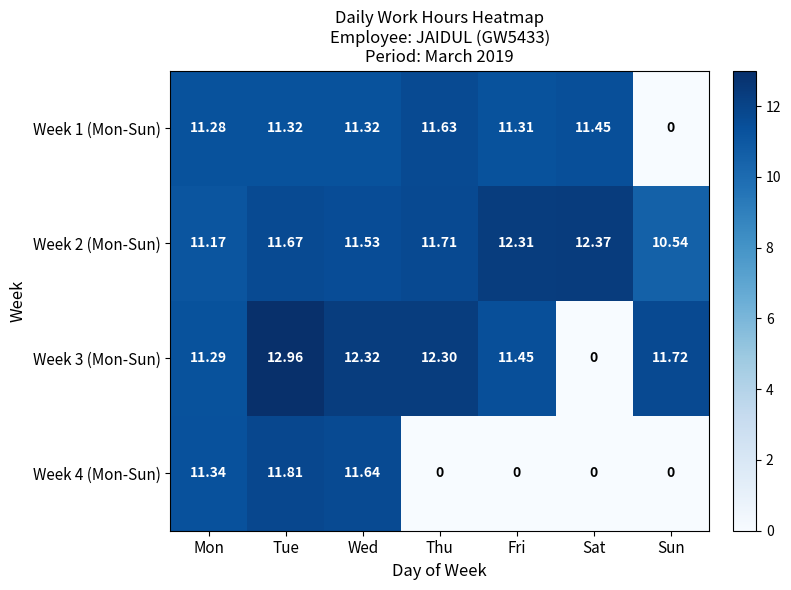

Is the value of Week 1 (Mon-Sun) at Sat greater than the value of Week 3 (Mon-Sun) at Tue?

No